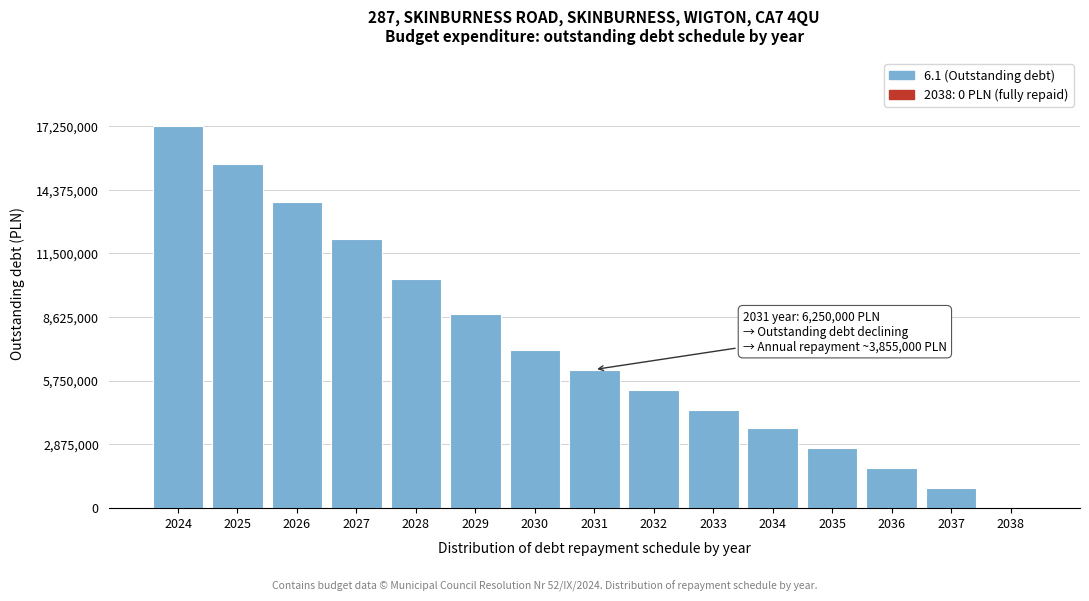

Reading left to right, transcribe all the data shown in this chart.

2024=17250000	2025=15550000	2026=13850000	2027=12150000	2028=10350000	2029=8750000	2030=7150000	2031=6250000	2032=5310000	2033=4410000	2034=3610000	2035=2710000	2036=1810000	2037=910000	2038=0